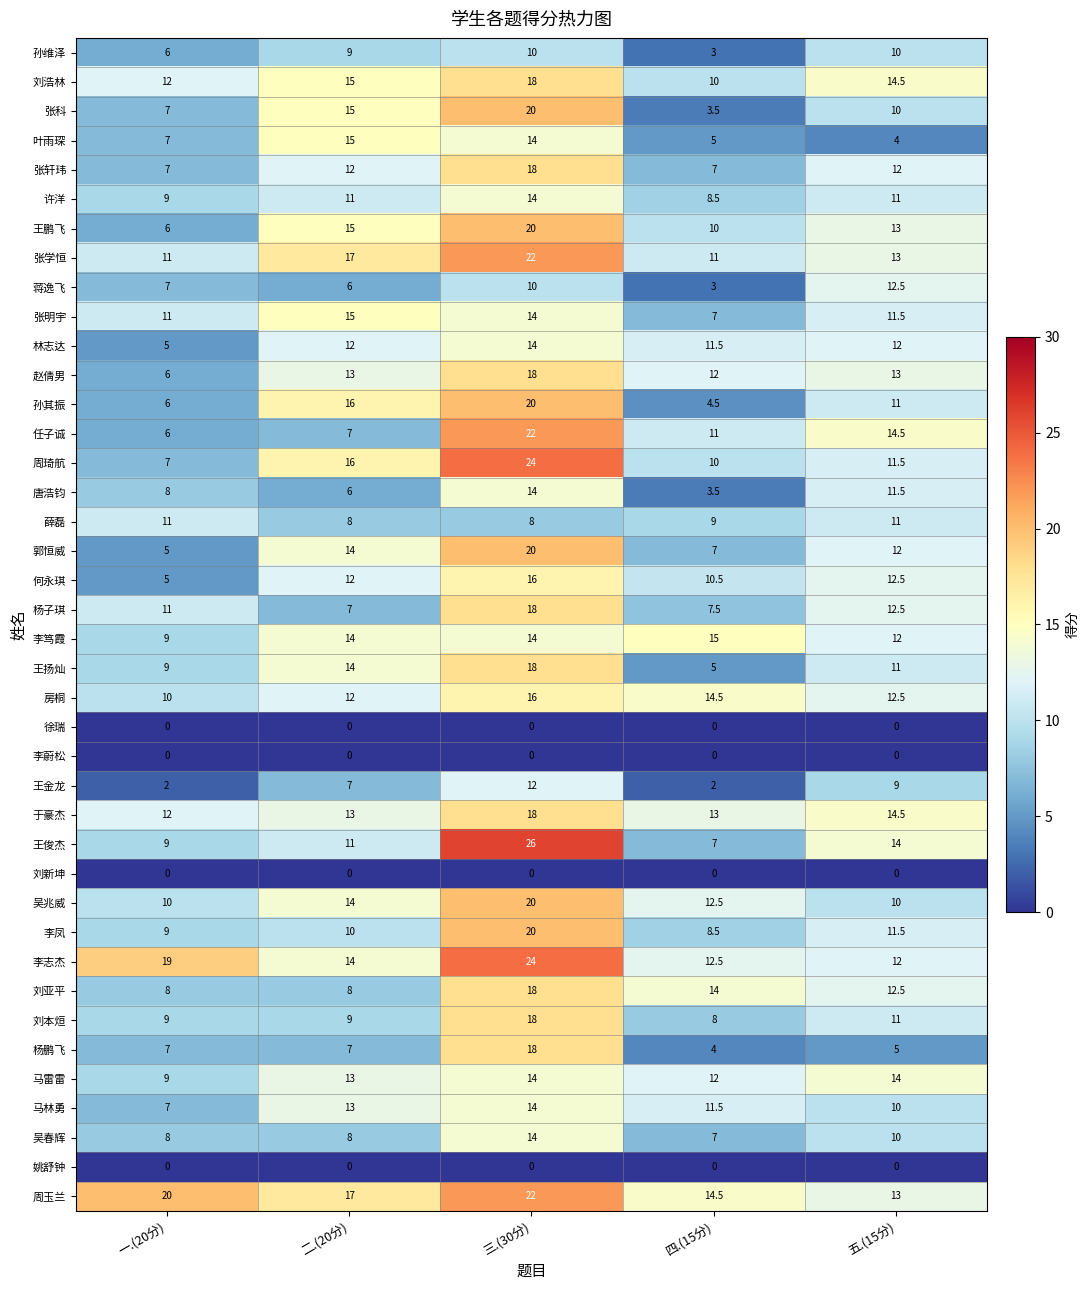

Where is 王金龙 nearest to the value 7?

二.(20分)